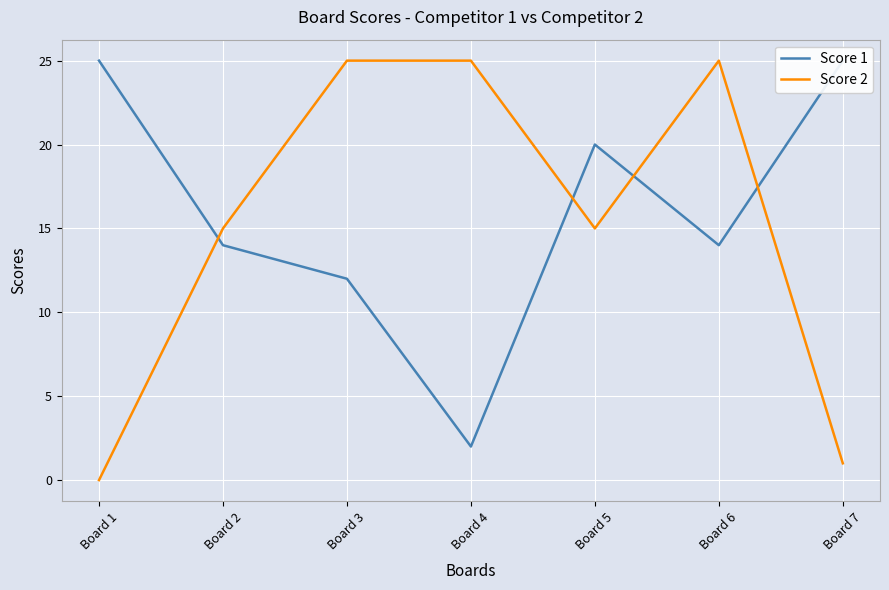

Which series has the largest range (max minus min)?

Score 2